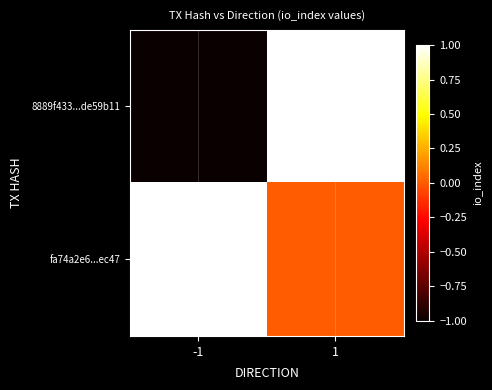

Between -1 and 1, which series saw the biggest shift?

8889f433...de59b11